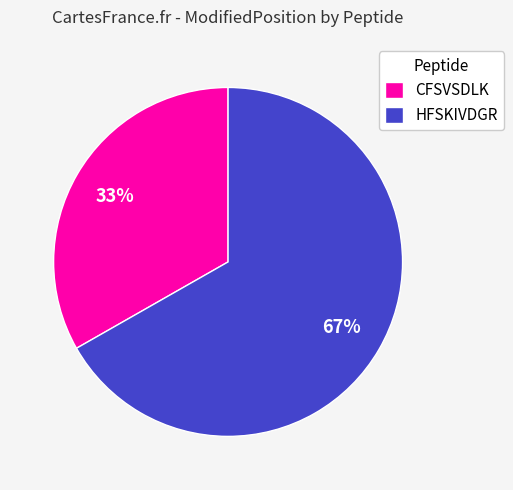

Rank the categories by value from highest to lowest.

HFSKIVDGR, CFSVSDLK